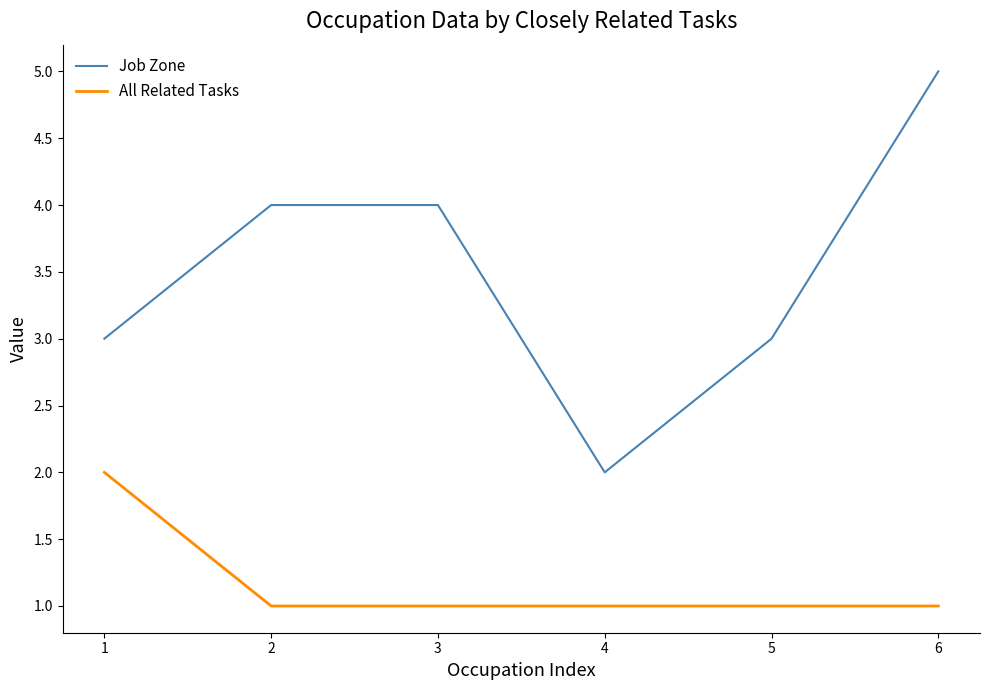

What is the maximum value for Job Zone?

5